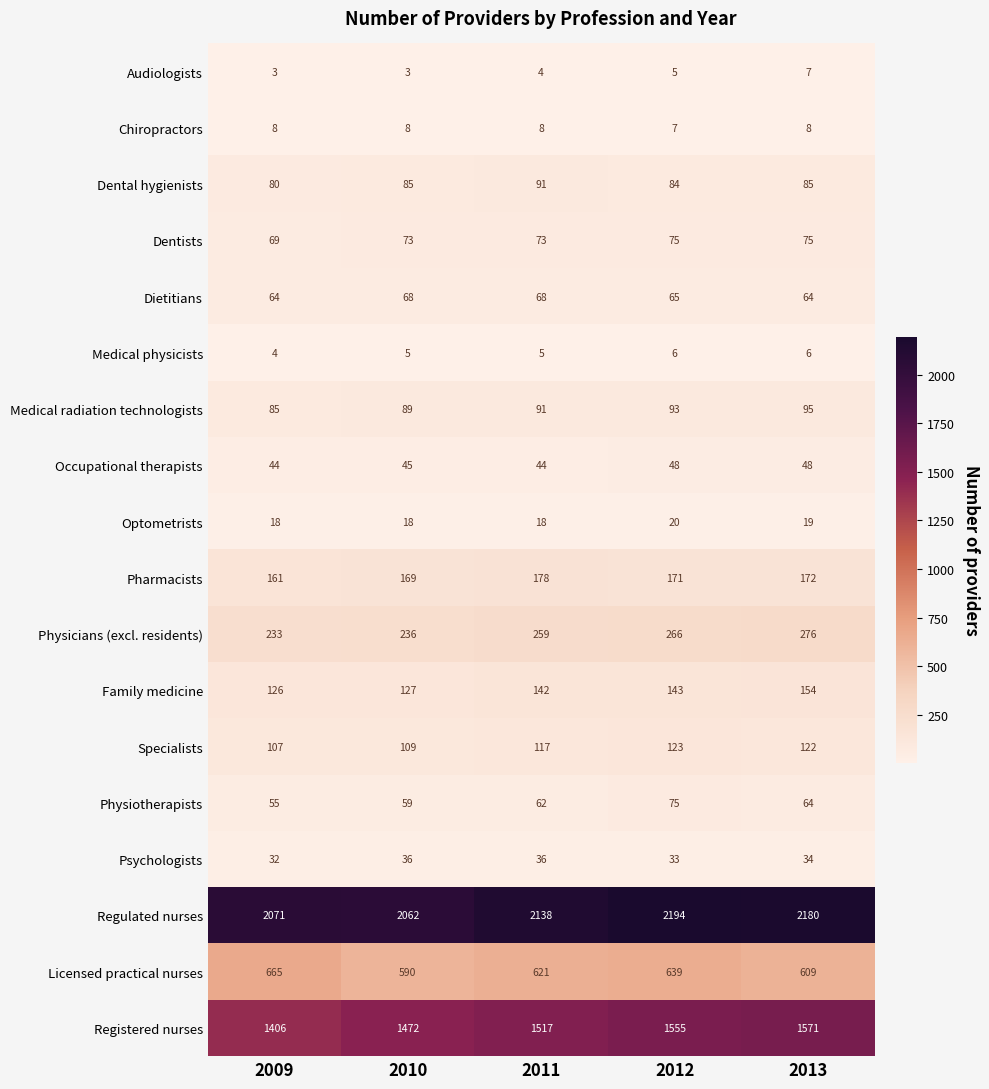

What is the approximate value of Medical physicists at 2010?

5